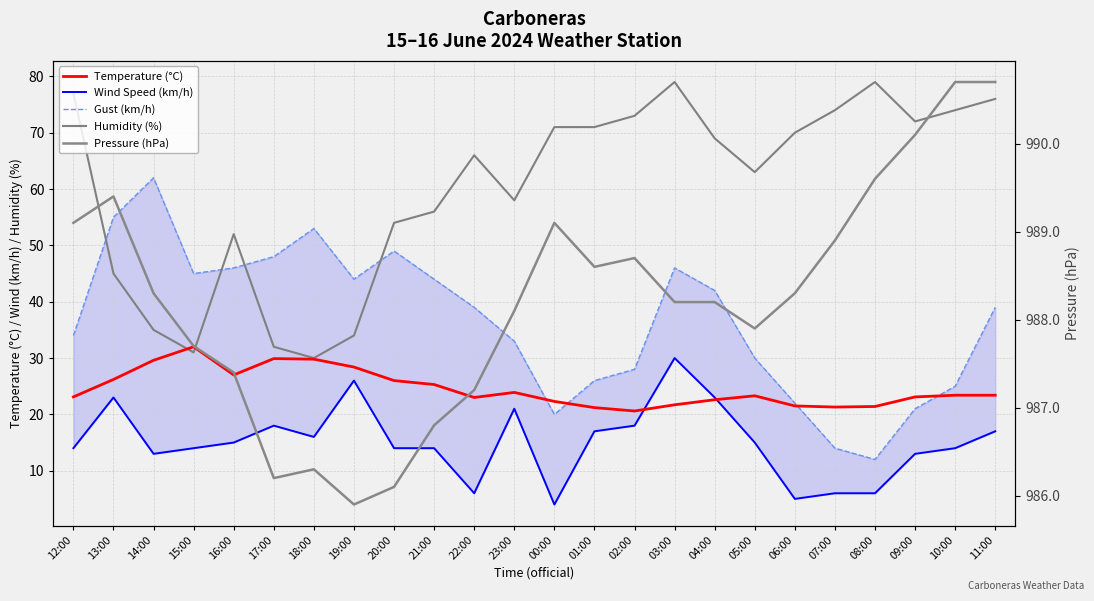

At how many categories does at least one series exceed 685?

24